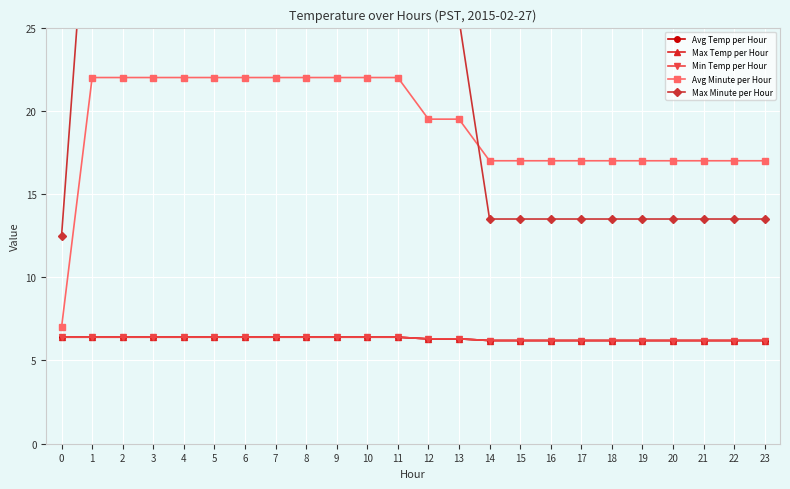

What is the difference between the maximum and second lowest values in the Max Temp per Hour series?

0.2